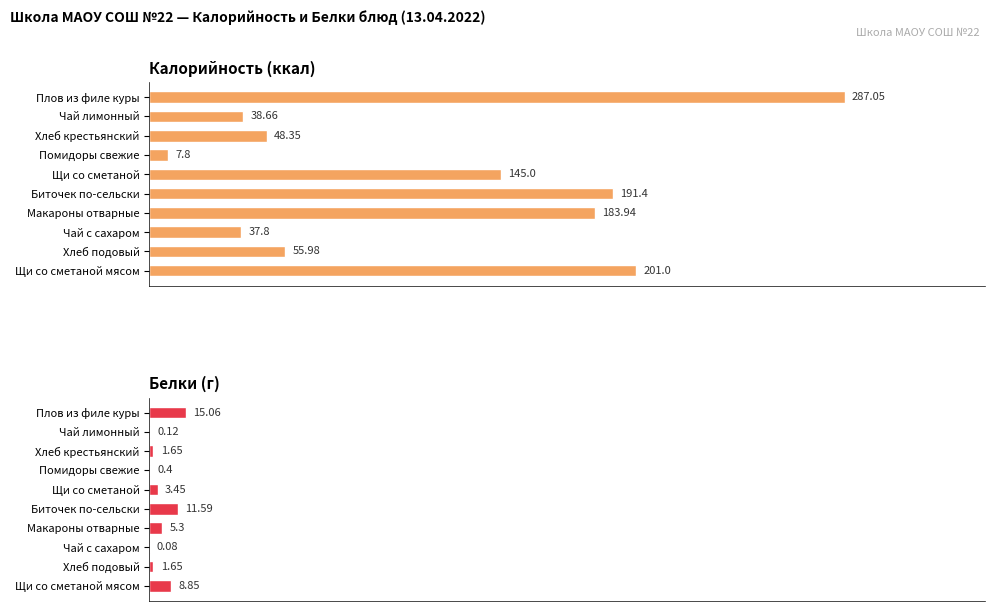

What is the average value of the Белки (г) series?

4.8